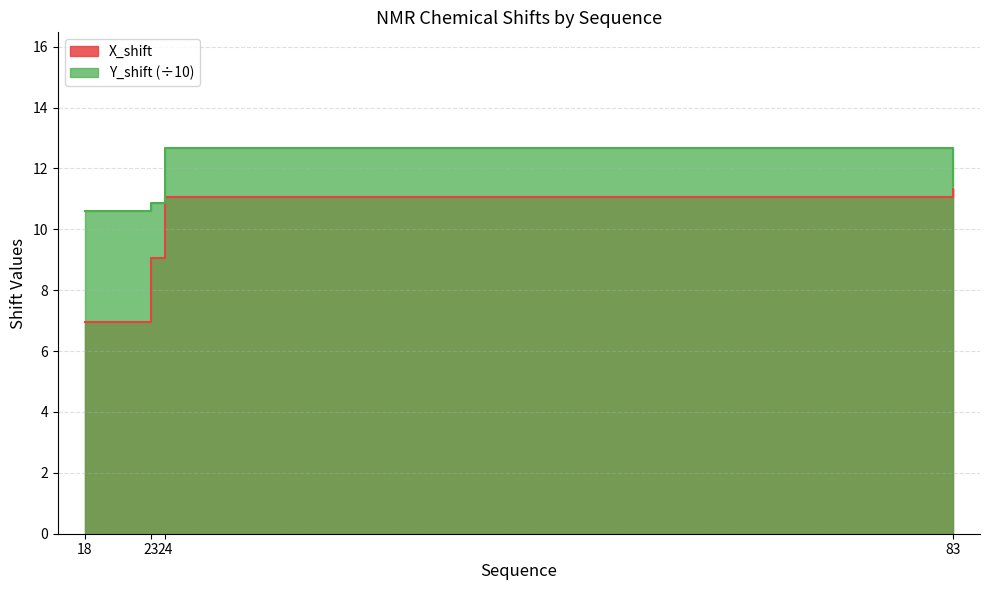

Reading left to right, transcribe all the data shown in this chart.

X_shift: 18=7.0	23=9.1	24=11.1	83=11.3
Y_shift: 18=10.6	23=10.9	24=12.7	83=11.4